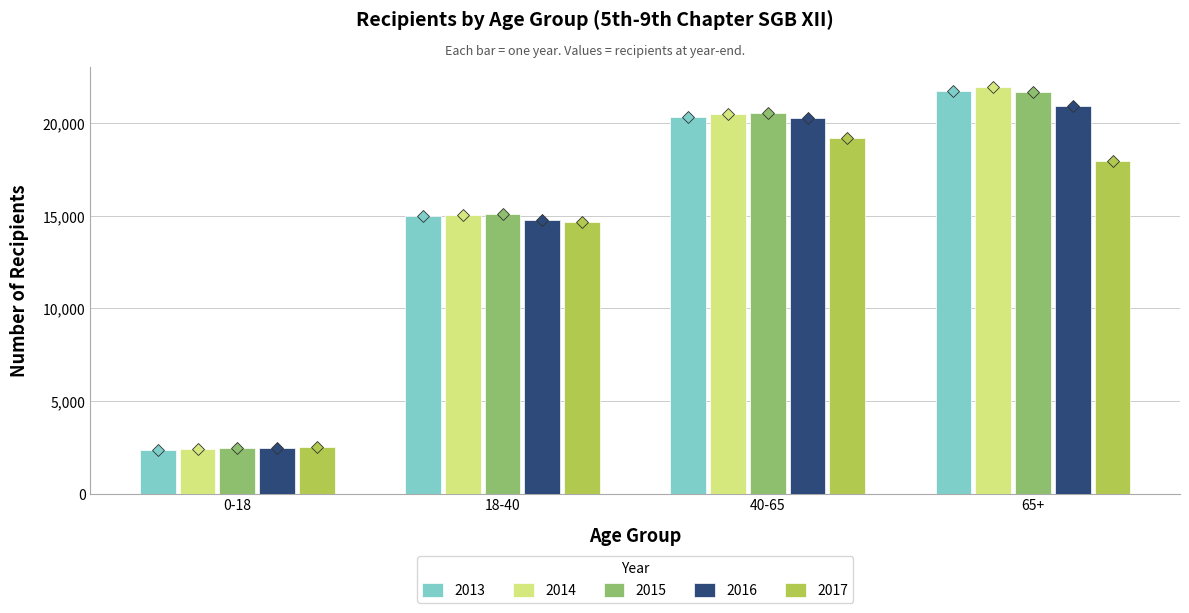

The 2015 series shows 4009 at 0-18. True or false?

False